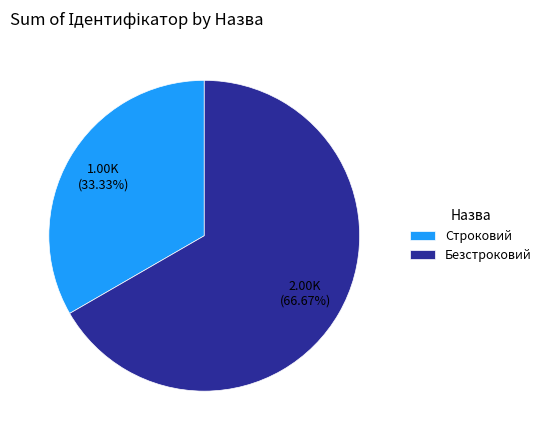

To the nearest percent, what portion does Строковий represent?

33%